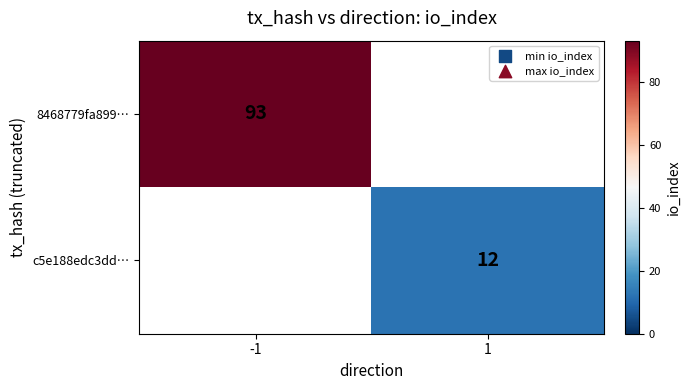

At which category does the chart reach its minimum across all series?

1